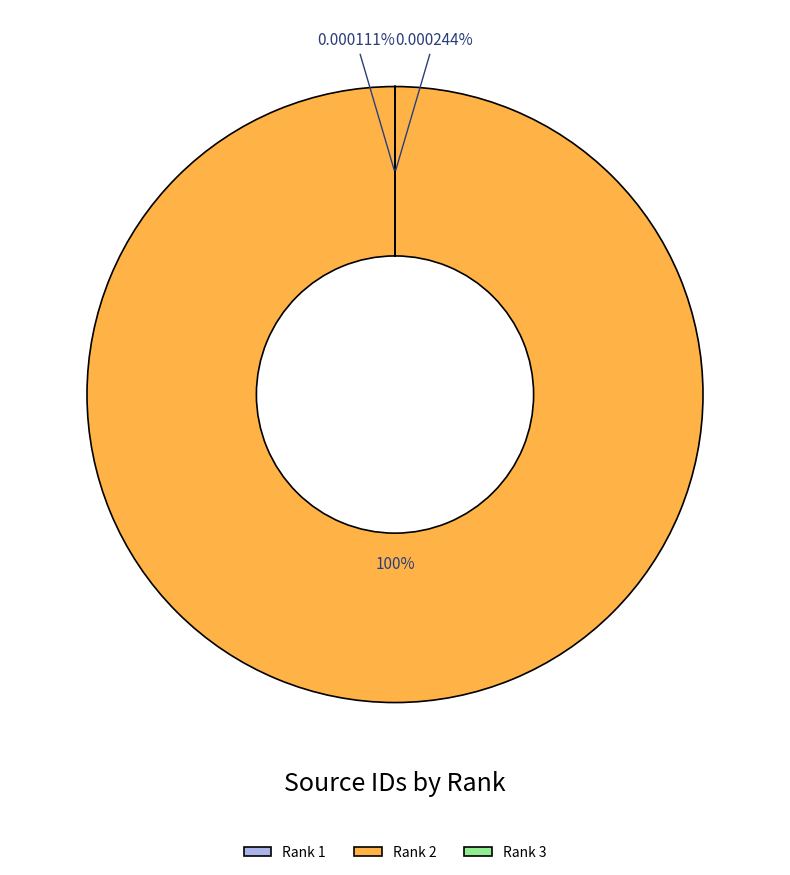

What is the change in value from 1 to 2?

+21100351783